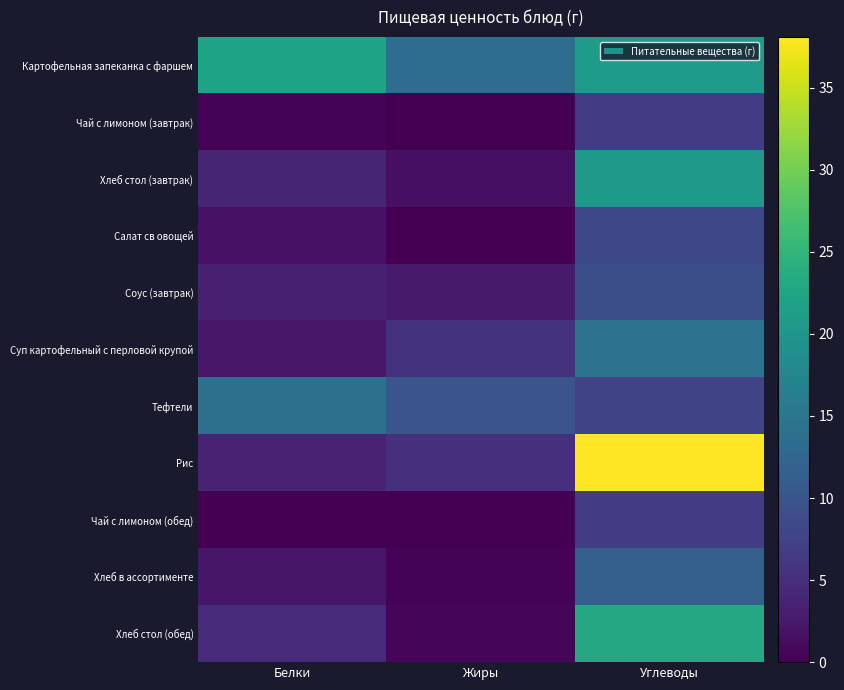

Rank the series at Углеводы from highest to lowest value.

Рис, Хлеб стол (обед), Картофельная запеканка с фаршем, Хлеб стол (завтрак), Суп картофельный с перловой крупой, Хлеб в ассортименте, Соус (завтрак), Салат св овощей, Тефтели, Чай с лимоном (завтрак), Чай с лимоном (обед)